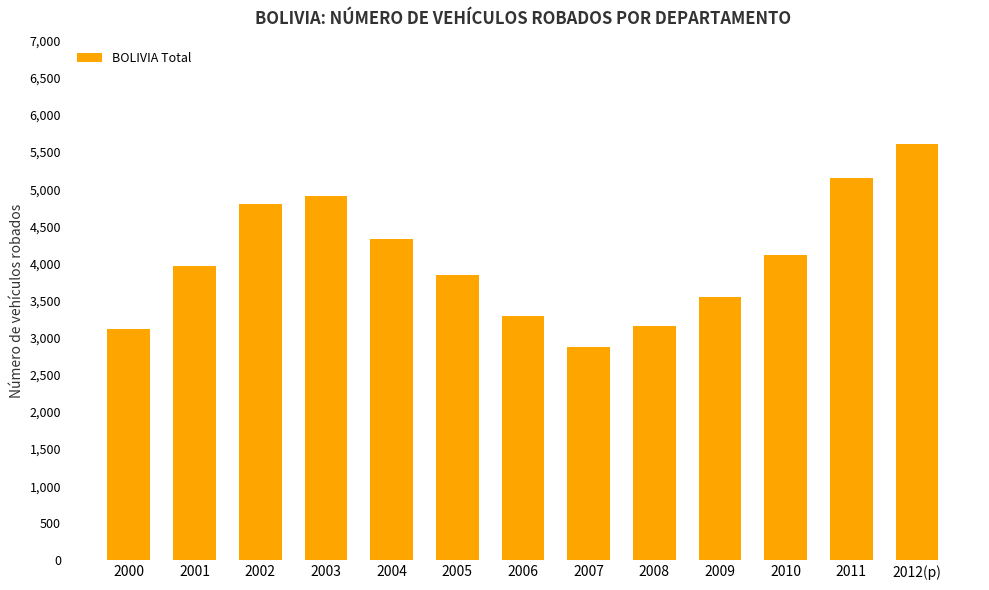

What is the difference between the maximum and minimum values?

2744